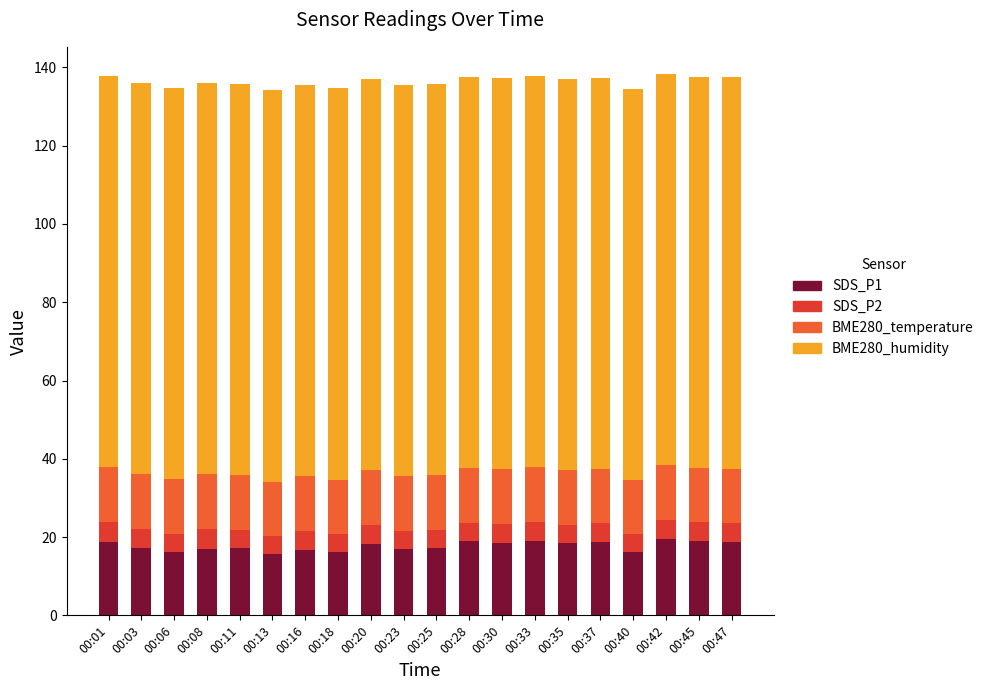

Is it true that SDS_P1 equals 7.5 at 00:47?

False